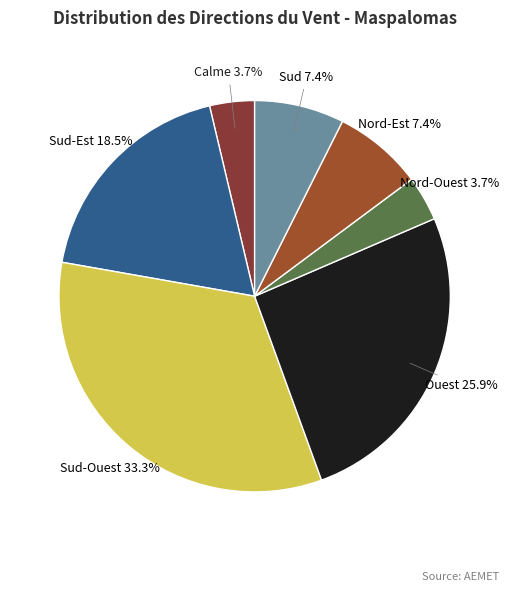

Count the number of slices in the pie.

7